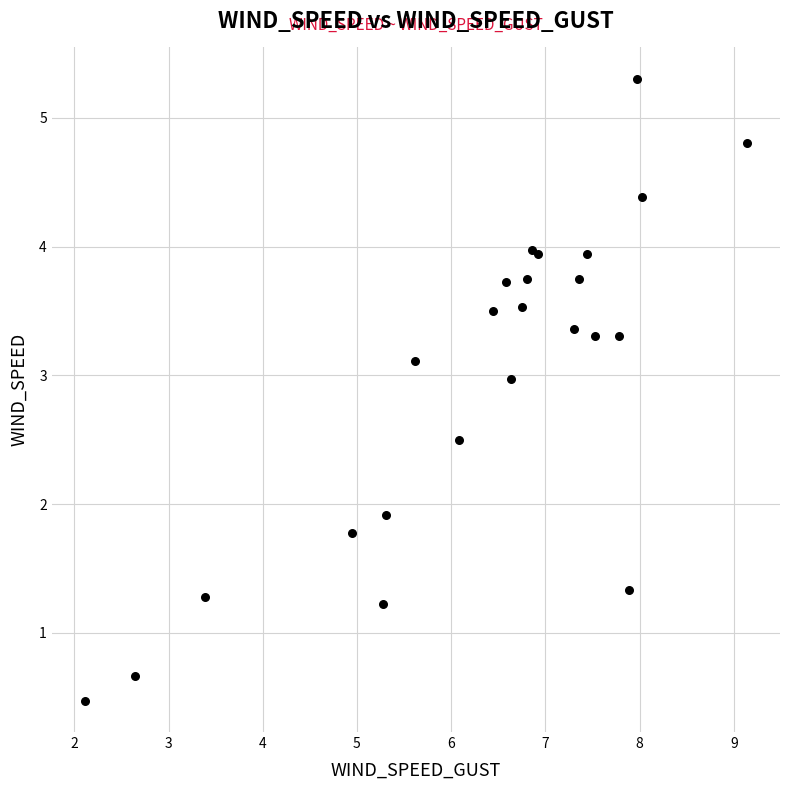

What Y value in the scatter plot is closest to 2?

1.9